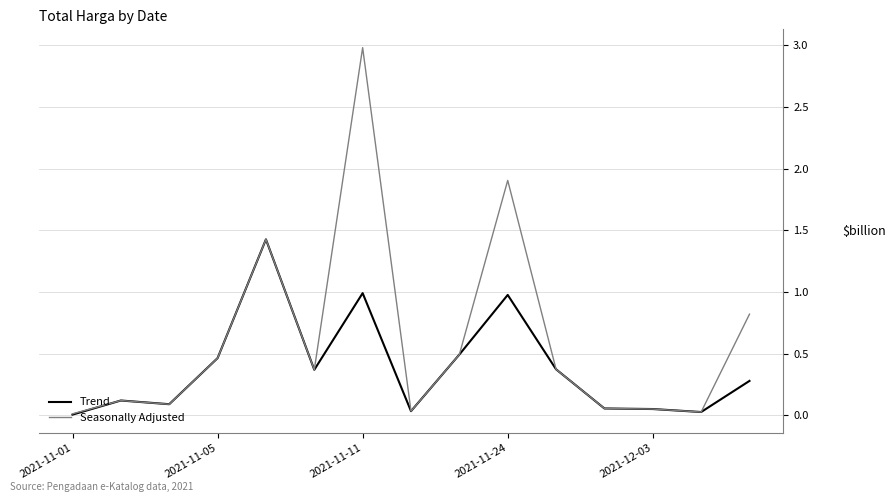

Is this an area chart (filled region under the line)?

No